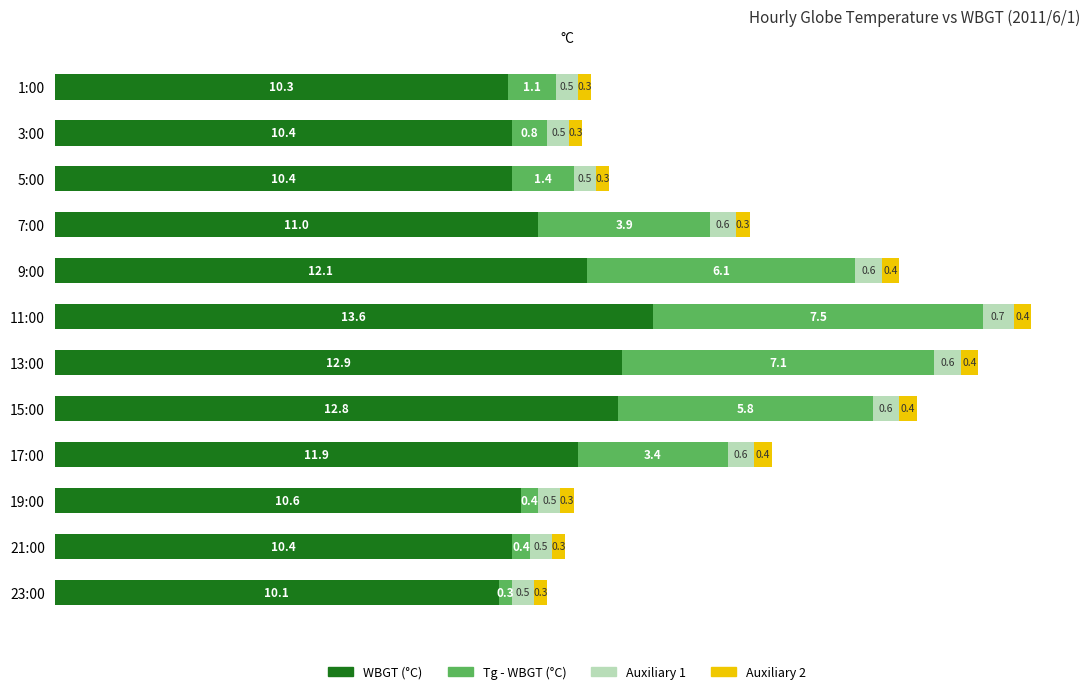

What is the lowest value of the WBGT (°C) series?

10.1